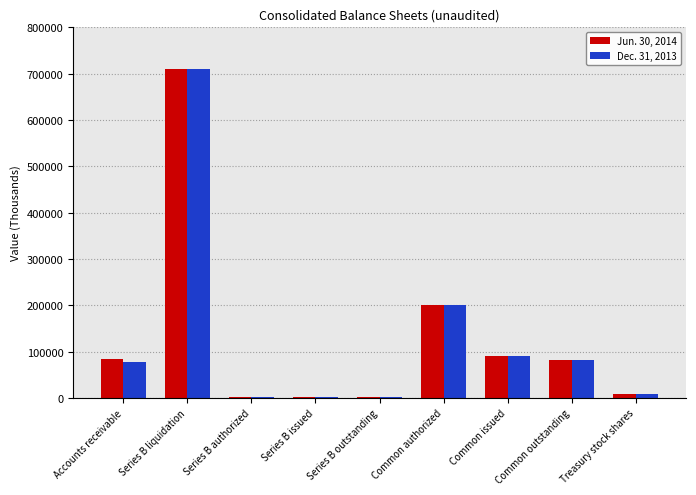

Which category has the highest value in the Jun. 30, 2014 series?

Series B liquidation